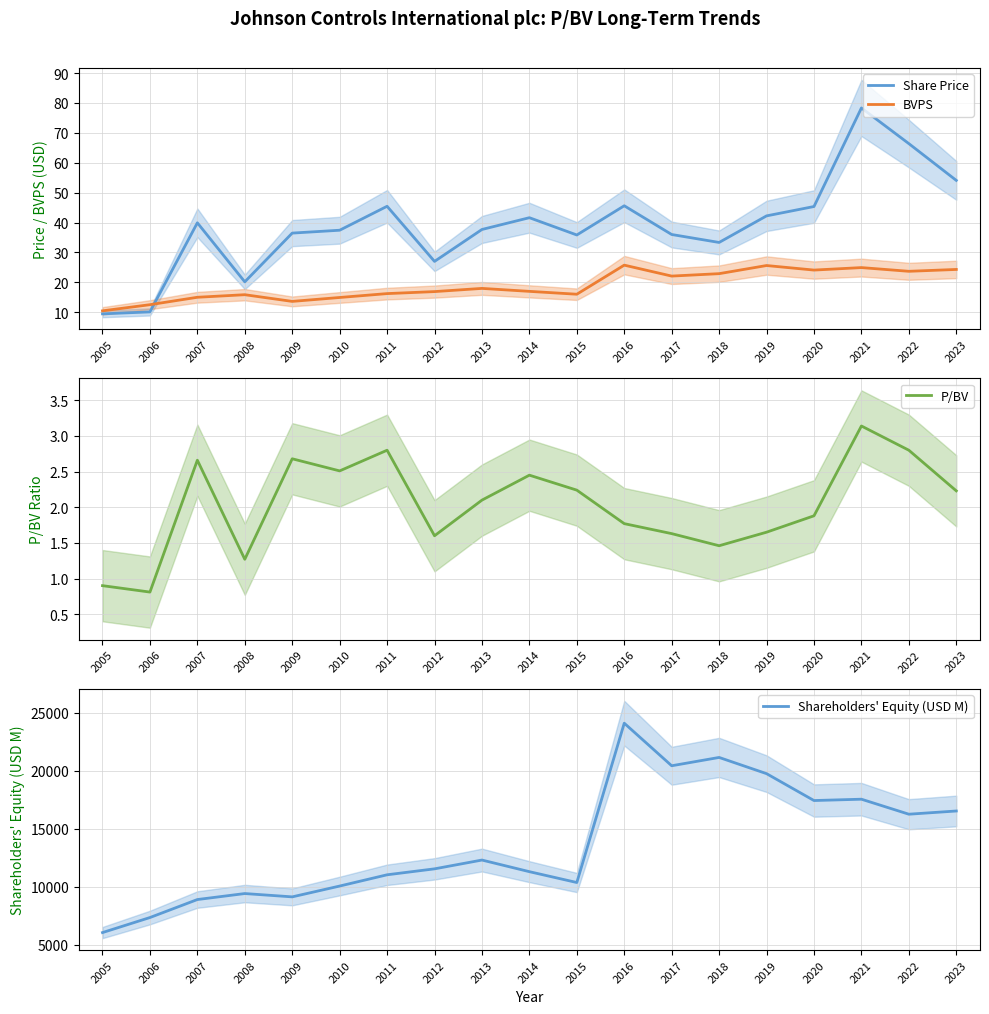

Rank the series at 2007 from highest to lowest value.

Shareholders' Equity (USD M), Share Price, BVPS, P/BV